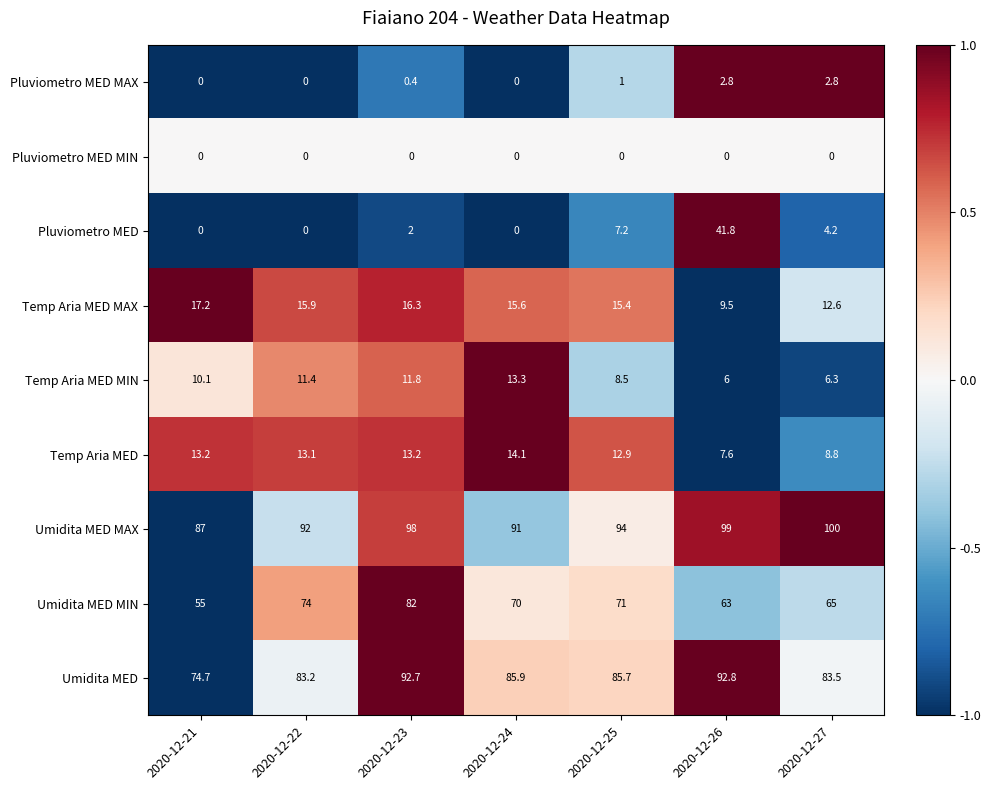

How many data points in Umidita MED are above 85?

4